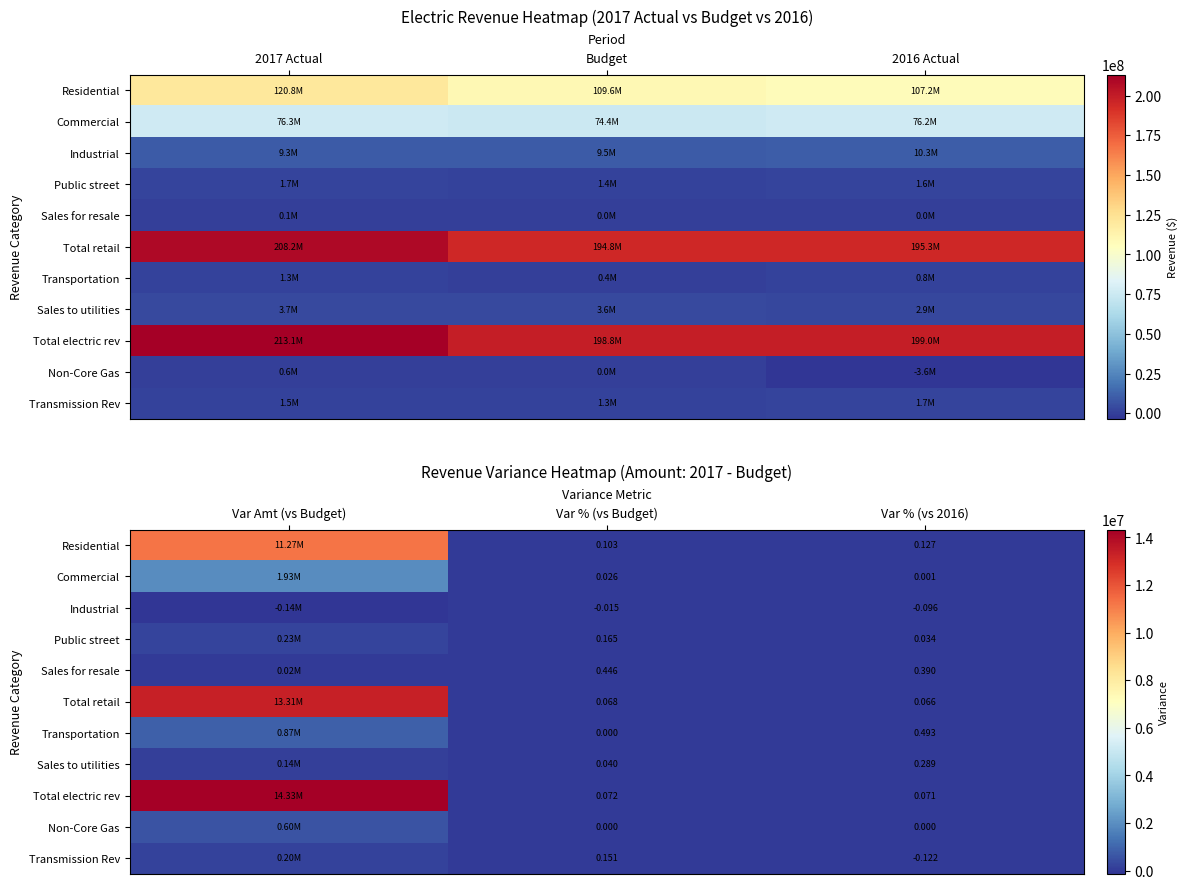

Rank the series by their maximum value, from lowest to highest.

Industrial, Sales for resale, Sales to utilities, Transmission Rev, Public street, Non-Core Gas, Transportation, Commercial, Residential, Total retail, Total electric rev